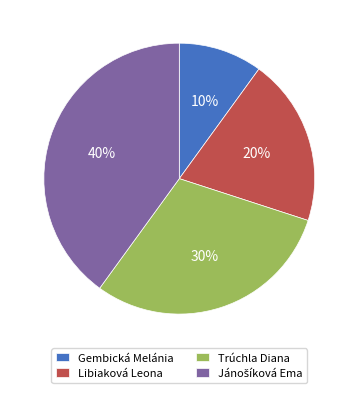

Which has a higher value, Libiaková Leona or Gembická Melánia?

Libiaková Leona